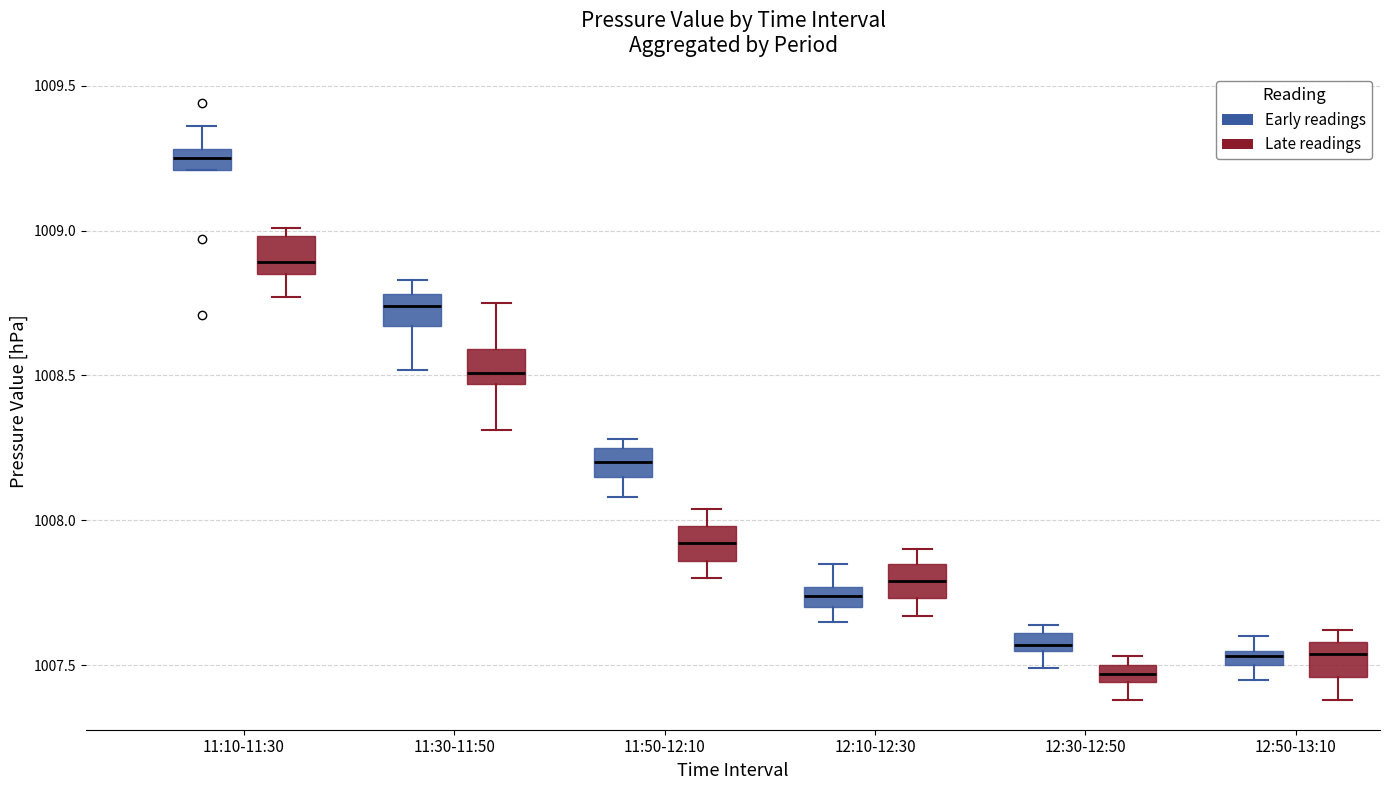

Which box's median line is the lowest?

12:30-12:50 (Late readings)